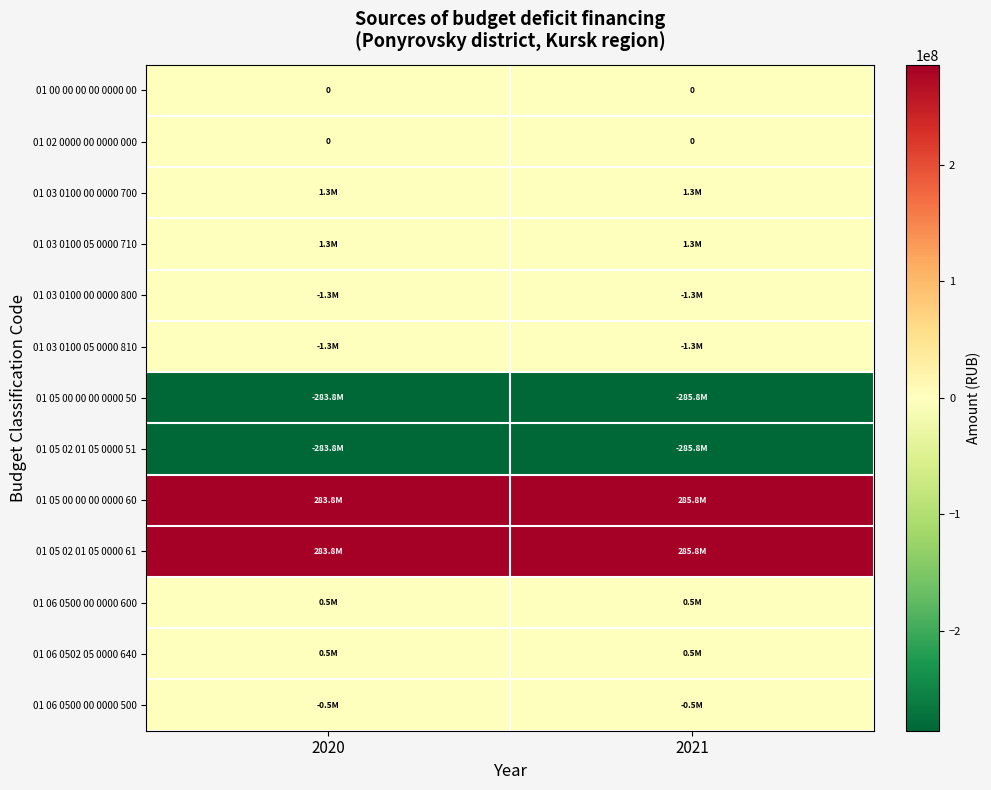

The value of 01 05 00 00 00 0000 60 at 2021 is 189124829. True or false?

False